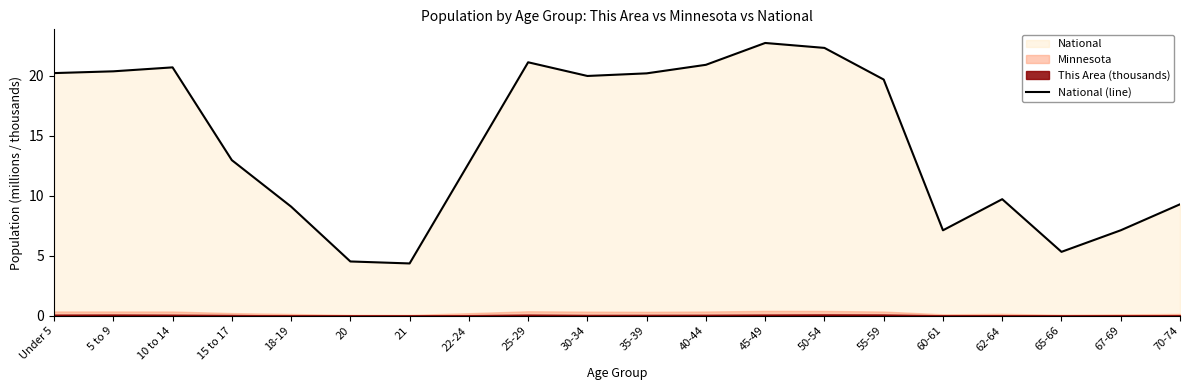

How many values are below 19?

10